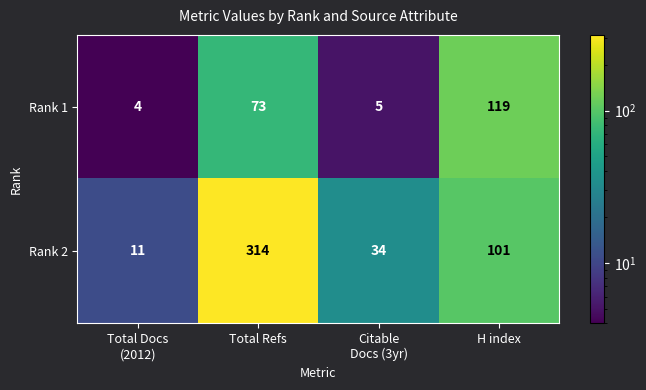

At which category does the chart reach its peak across all series?

Total Refs